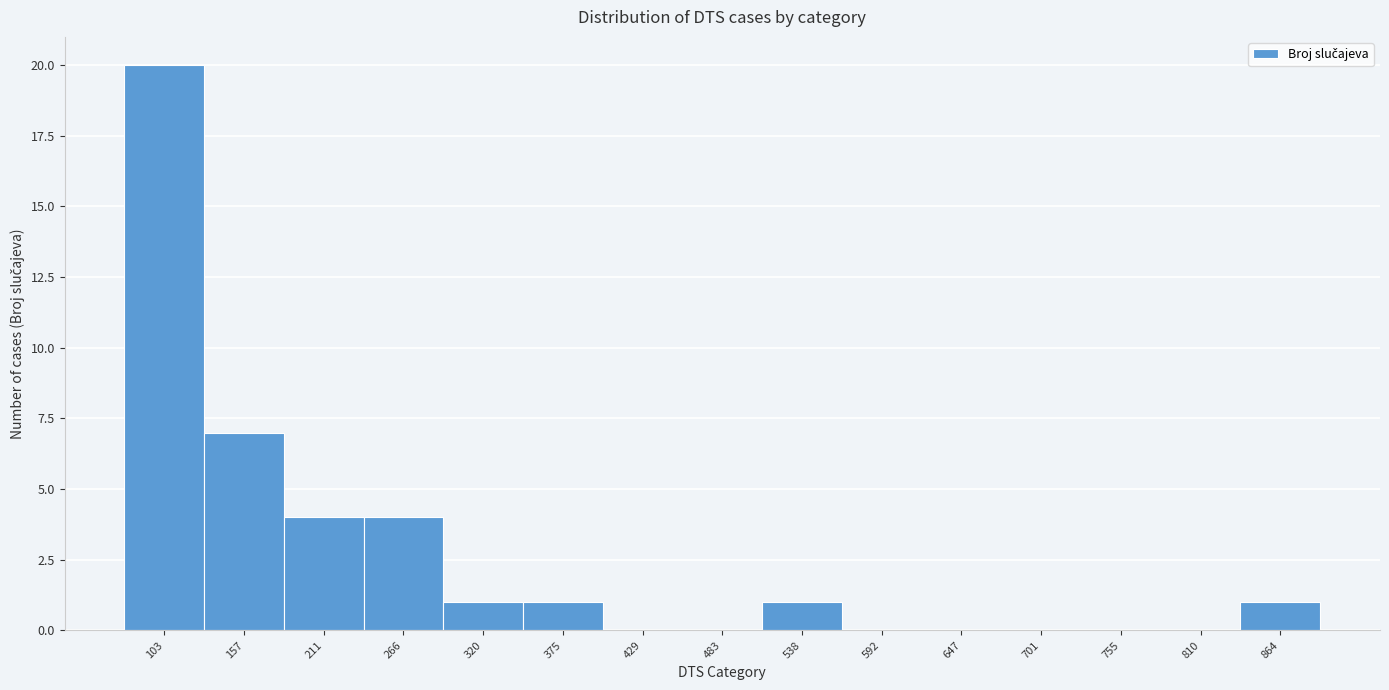

Reading left to right, transcribe all the data shown in this chart.

103=20	157=7	211=4	266=4	320=1	375=1	429=0	483=0	538=1	592=0	647=0	701=0	755=0	810=0	864=1